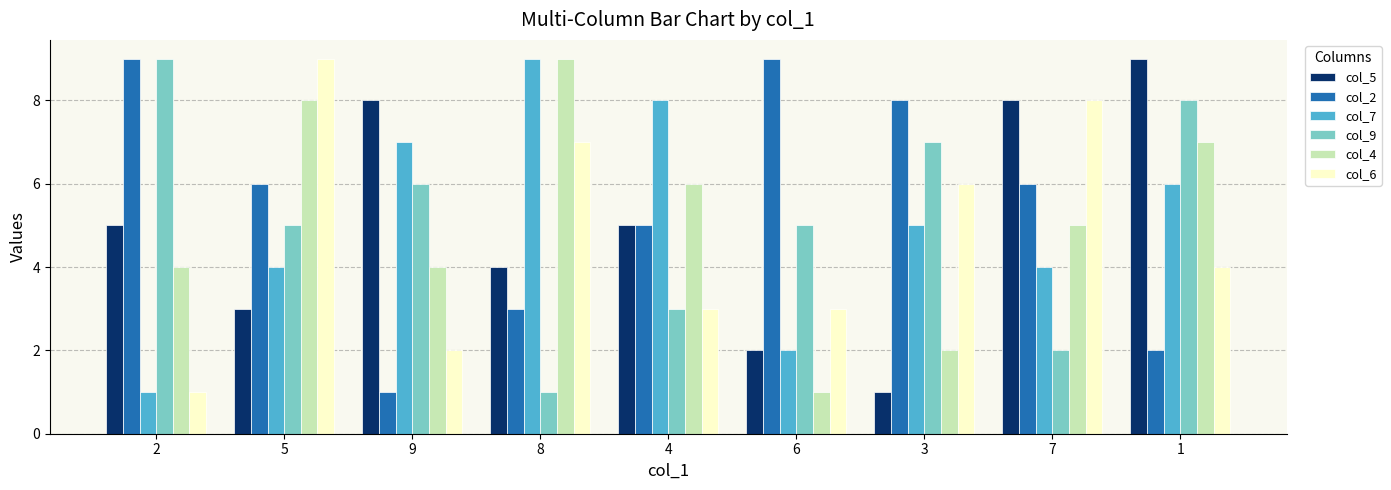

Reading left to right, what are all the values shown in this chart?

col_5: 5	3	8	4	5	2	1	8	9
col_2: 9	6	1	3	5	9	8	6	2
col_7: 1	4	7	9	8	2	5	4	6
col_9: 9	5	6	1	3	5	7	2	8
col_4: 4	8	4	9	6	1	2	5	7
col_6: 1	9	2	7	3	3	6	8	4